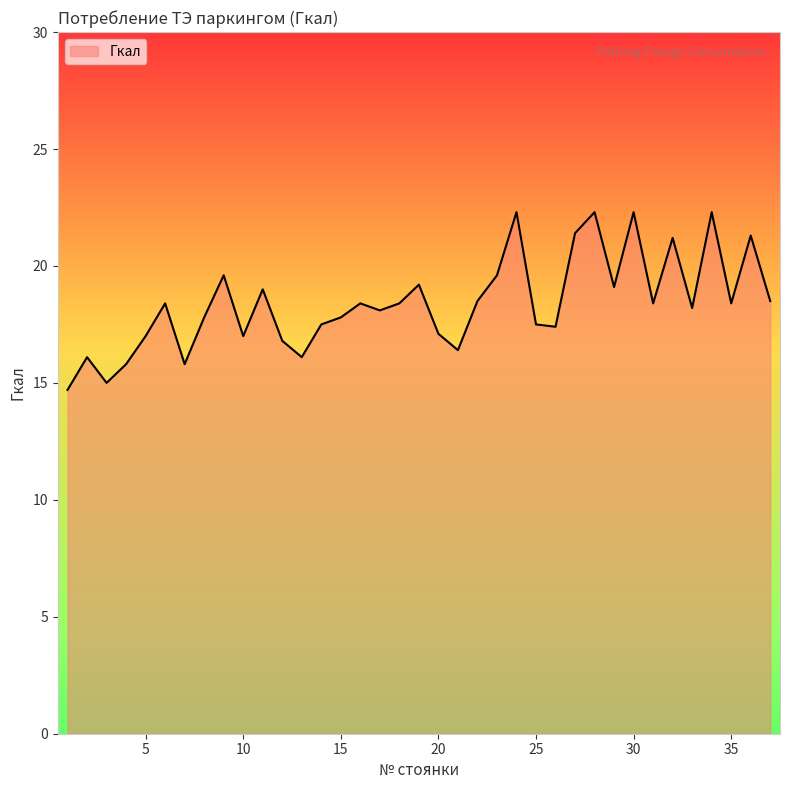

What is the minimum value shown in the chart?

14.7